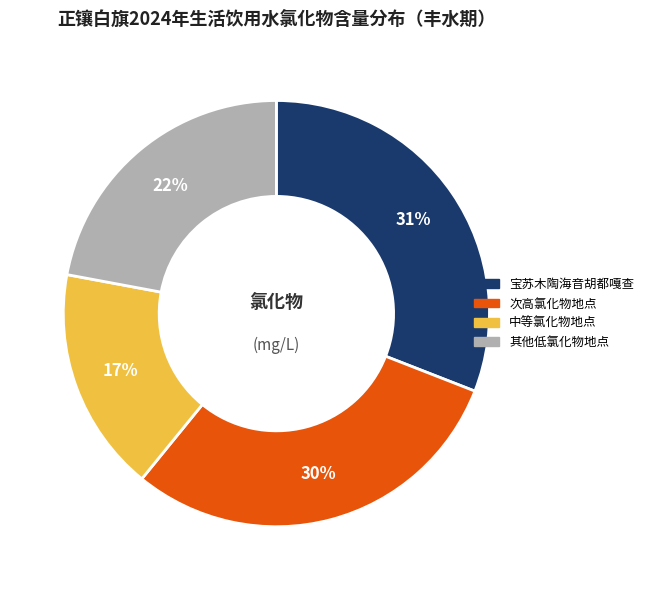

Is there any slice that represents more than half of the pie?

No